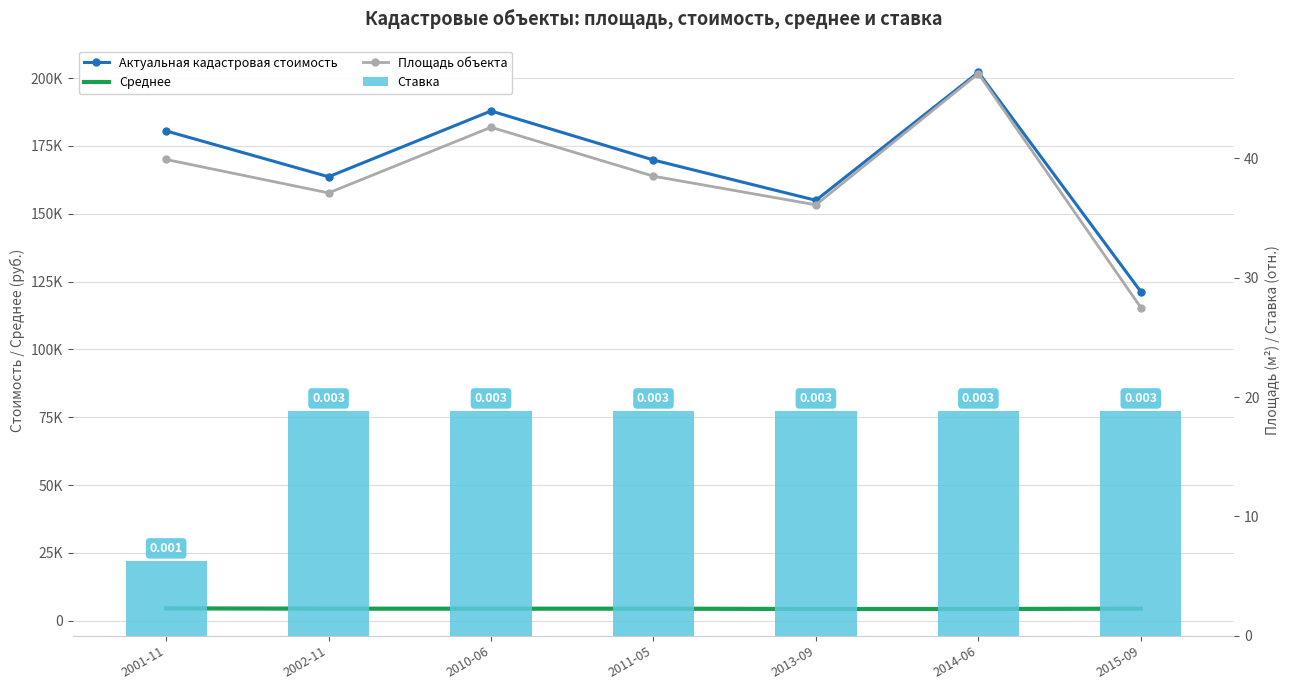

Reading left to right, transcribe all the data shown in this chart.

Актуальная кадастровая стоимость: 2001-11=180552.3	2002-11=163652.9	2010-06=187914.1	2011-05=169828.5	2013-09=154969.4	2014-06=202189.9	2015-09=121306.1
Среднее: 2001-11=4525.1	2002-11=4411.1	2010-06=4411.1	2011-05=4411.1	2013-09=4292.8	2014-06=4292.8	2015-09=4411.1
Площадь объекта: 2001-11=39.9	2002-11=37.1	2010-06=42.6	2011-05=38.5	2013-09=36.1	2014-06=47.1	2015-09=27.5
Ставка: 2001-11=6.3	2002-11=18.8	2010-06=18.8	2011-05=18.8	2013-09=18.8	2014-06=18.8	2015-09=18.8